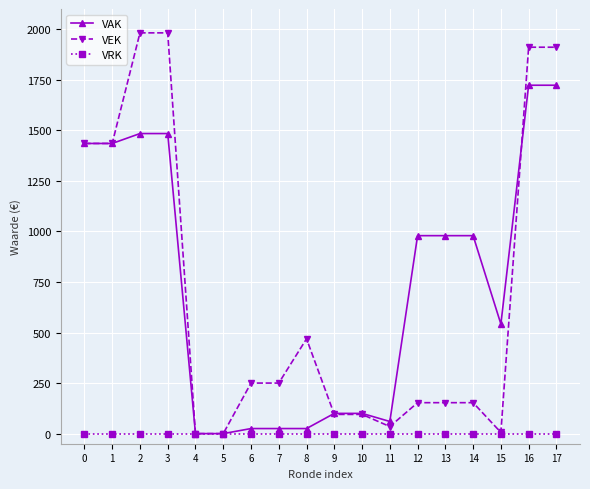

Which series has the largest range (max minus min)?

VEK